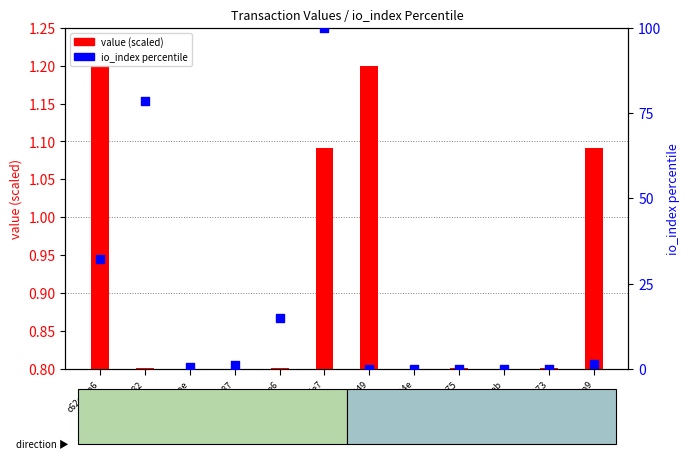

Which series reaches the minimum Y coordinate?

io_index percentile